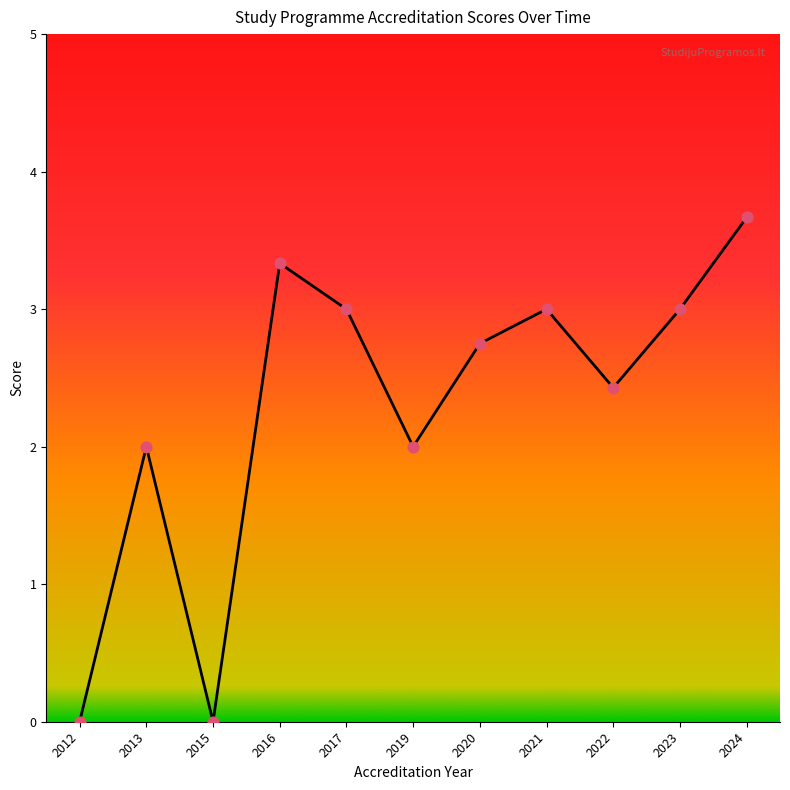

Between 2022 and 2021, which is larger?

2021